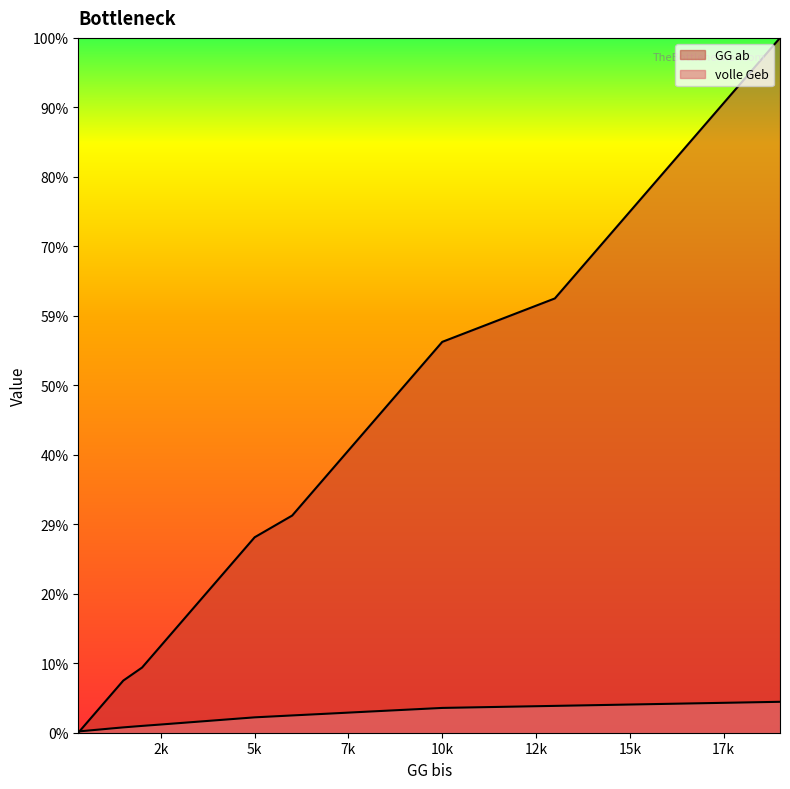

True or false: volle Geb has a value of 354 at 5k.

True